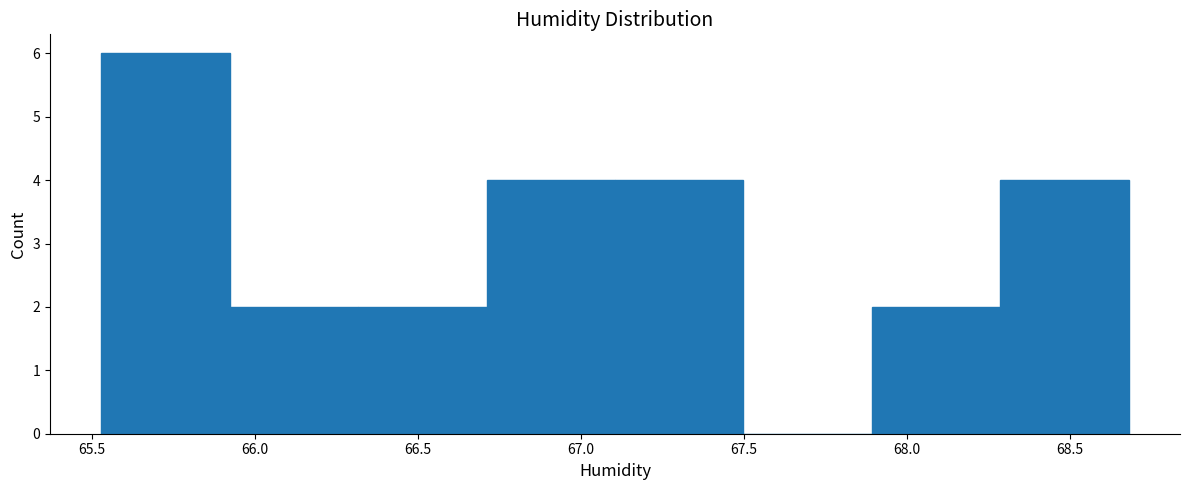

What is the height of the bar covering 65.55 to 65.90 on the x-axis? Neither the bar edges nor the heights are printed on the chart, so give them approximately, as read against the axes.

6